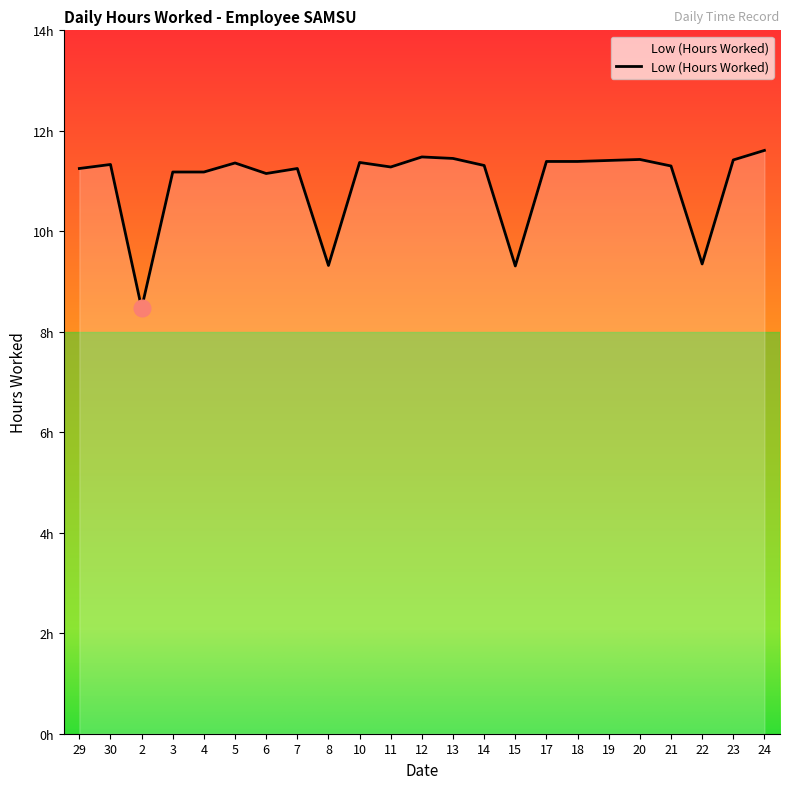

Does the chart have visible grid lines?

No